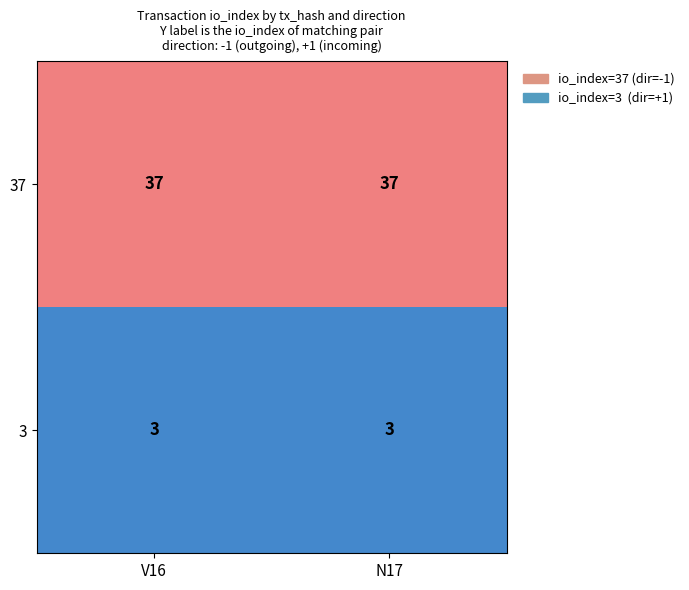

Reading left to right, what are all the values shown in this chart?

37: 37	37
3: 3	3